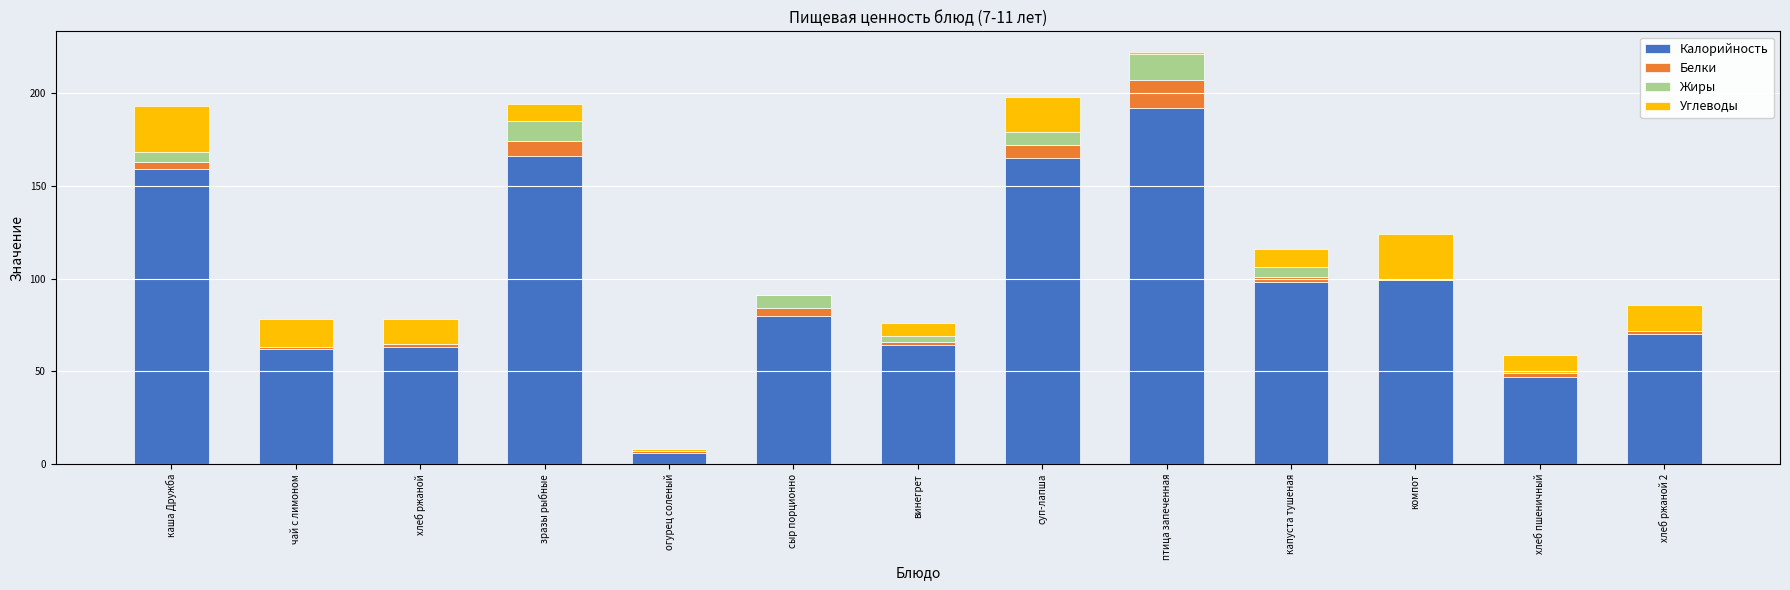

What is the highest value of the Калорийность series?

192